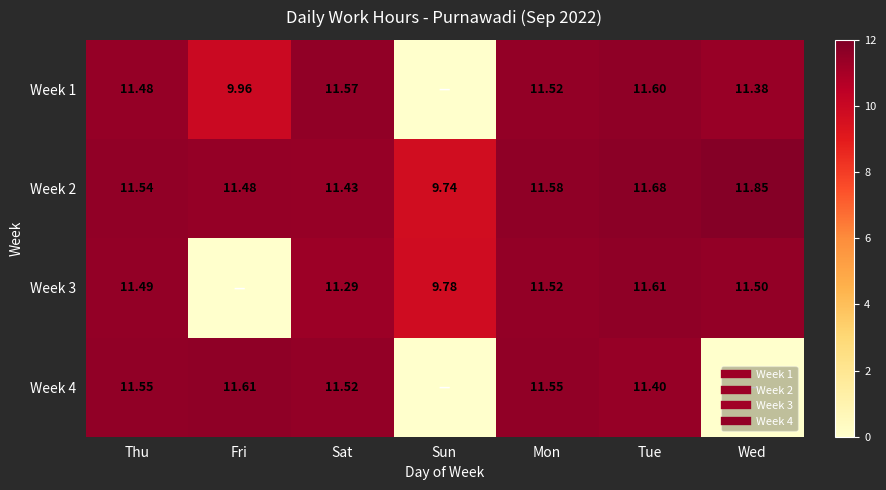

Is it true that Week 1 equals 11.6 at Sat?

True